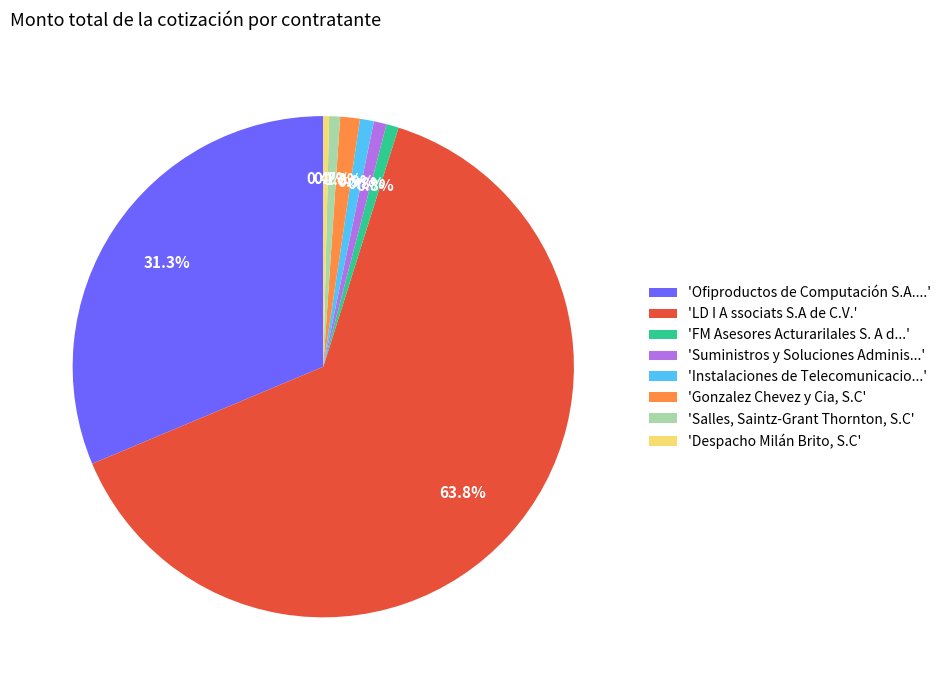

To the nearest percent, what is the average slice percentage?

12%